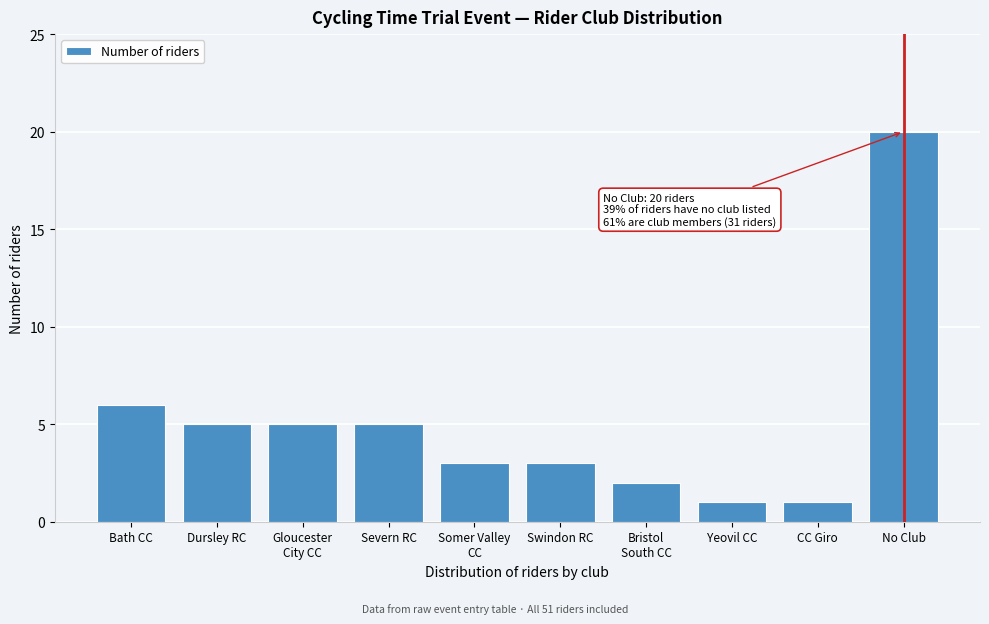

Reading left to right, transcribe all the data shown in this chart.

6	5	5	5	3	3	2	1	1	20